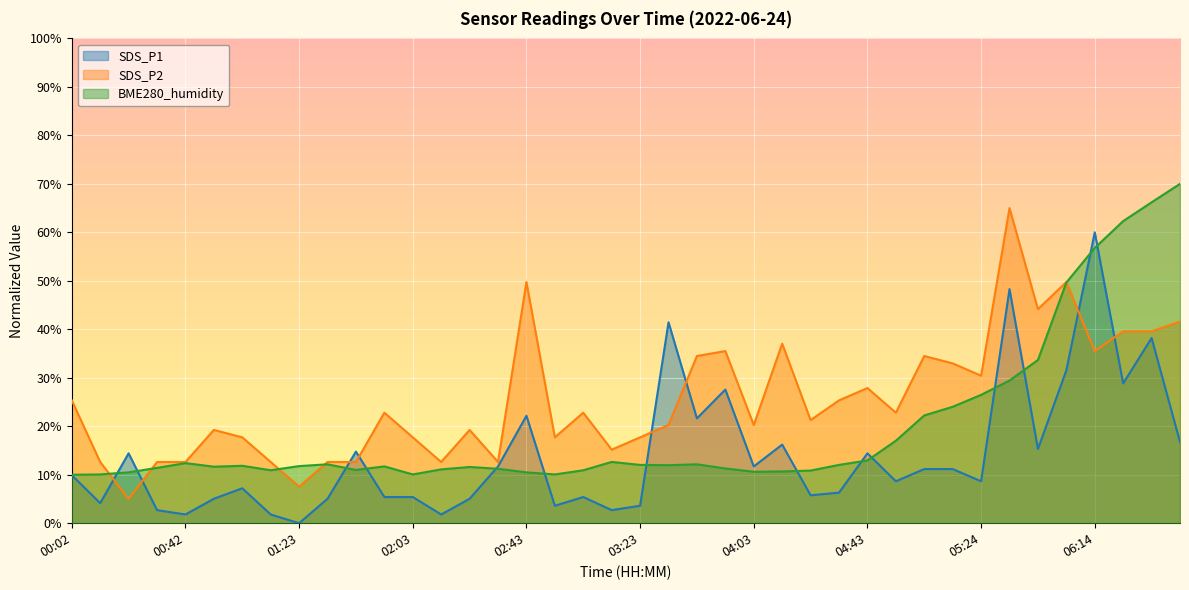

At which category does SDS_P1 reach its first local peak?

00:22